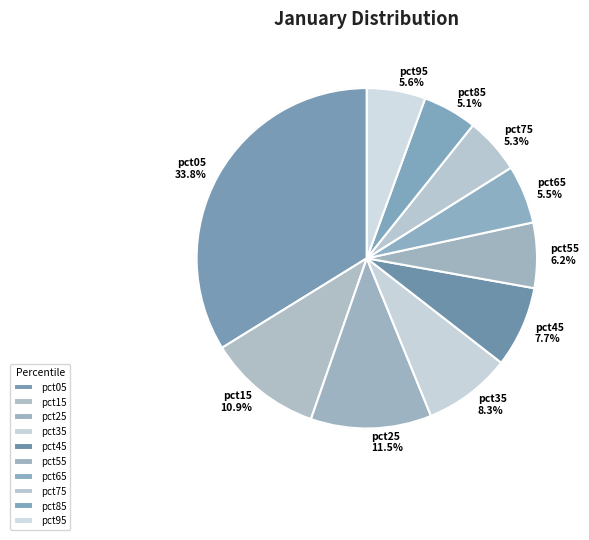

Is it true that pct25 is 19% of the pie?

False